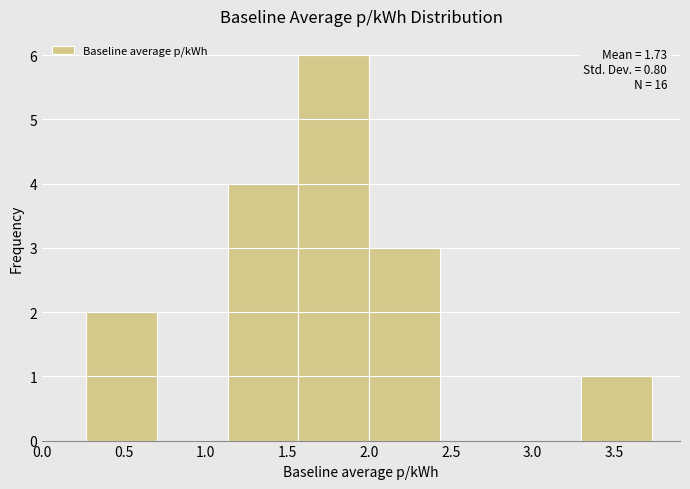

Over which range of the x-axis is the bar tallest?

1.55 to 2.00